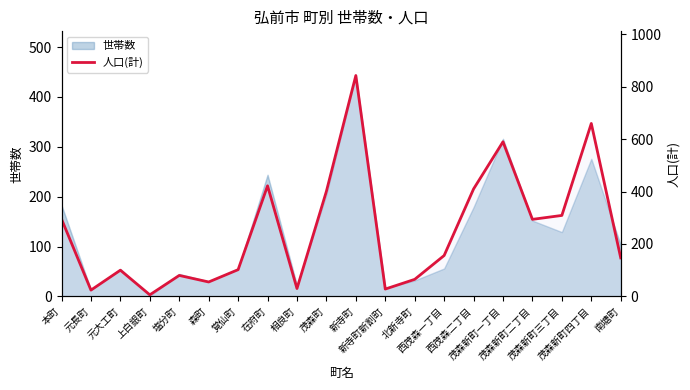

What is the difference between the maximum and minimum values?

837